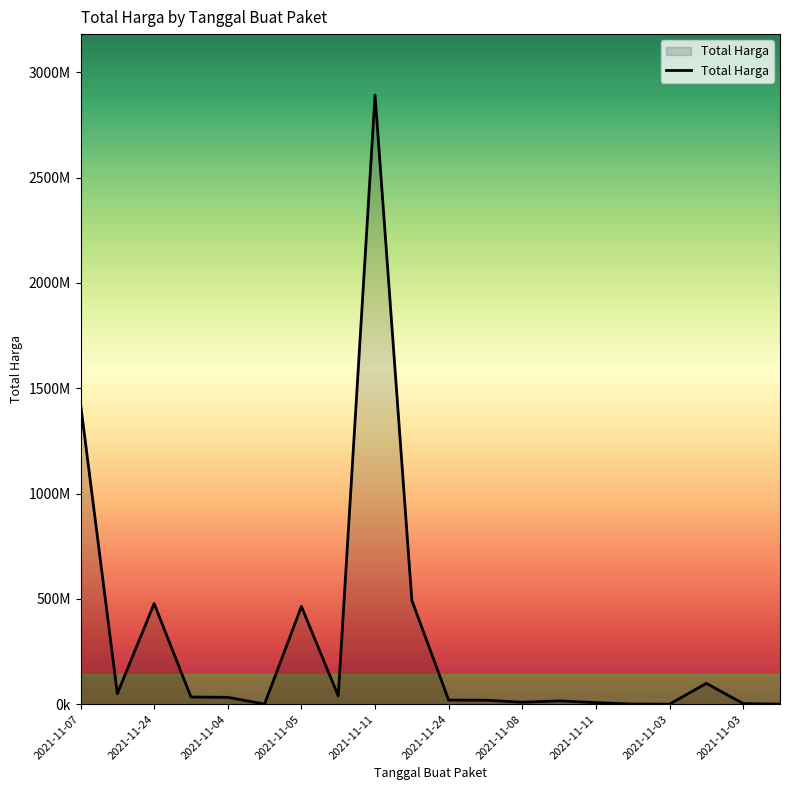

Does the chart display data point markers on the line(s)?

No